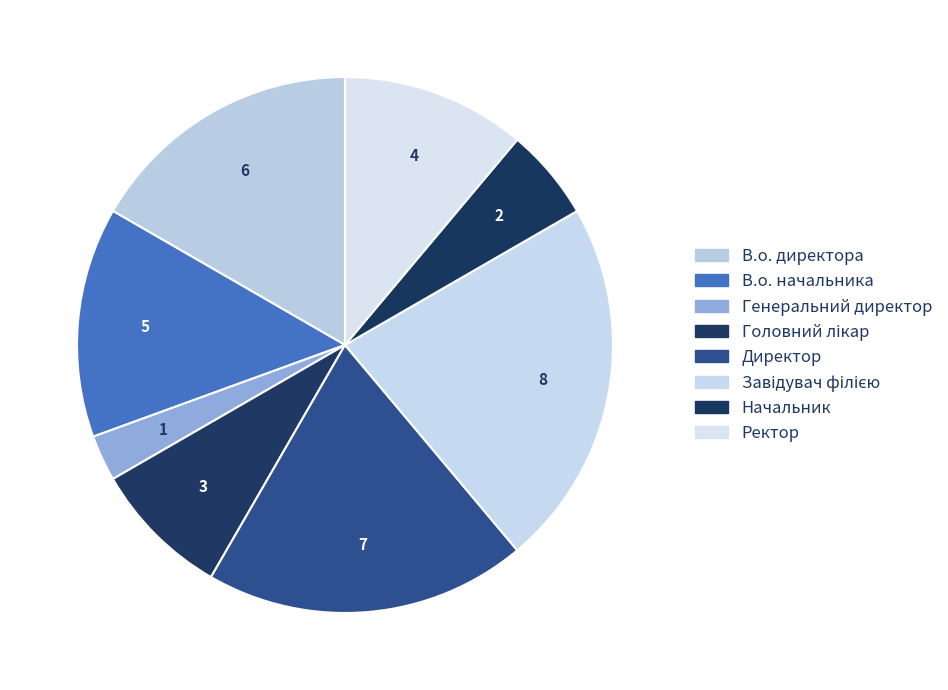

What is the largest slice in the pie chart?

Завідувач філією